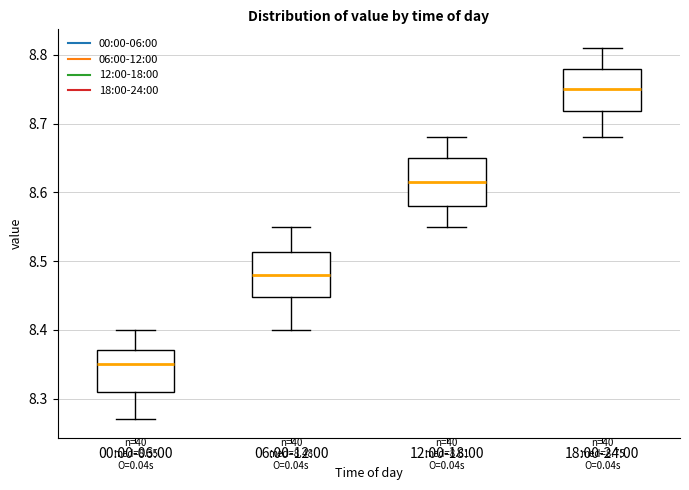

Which box's median line is the highest?

18:00-24:00